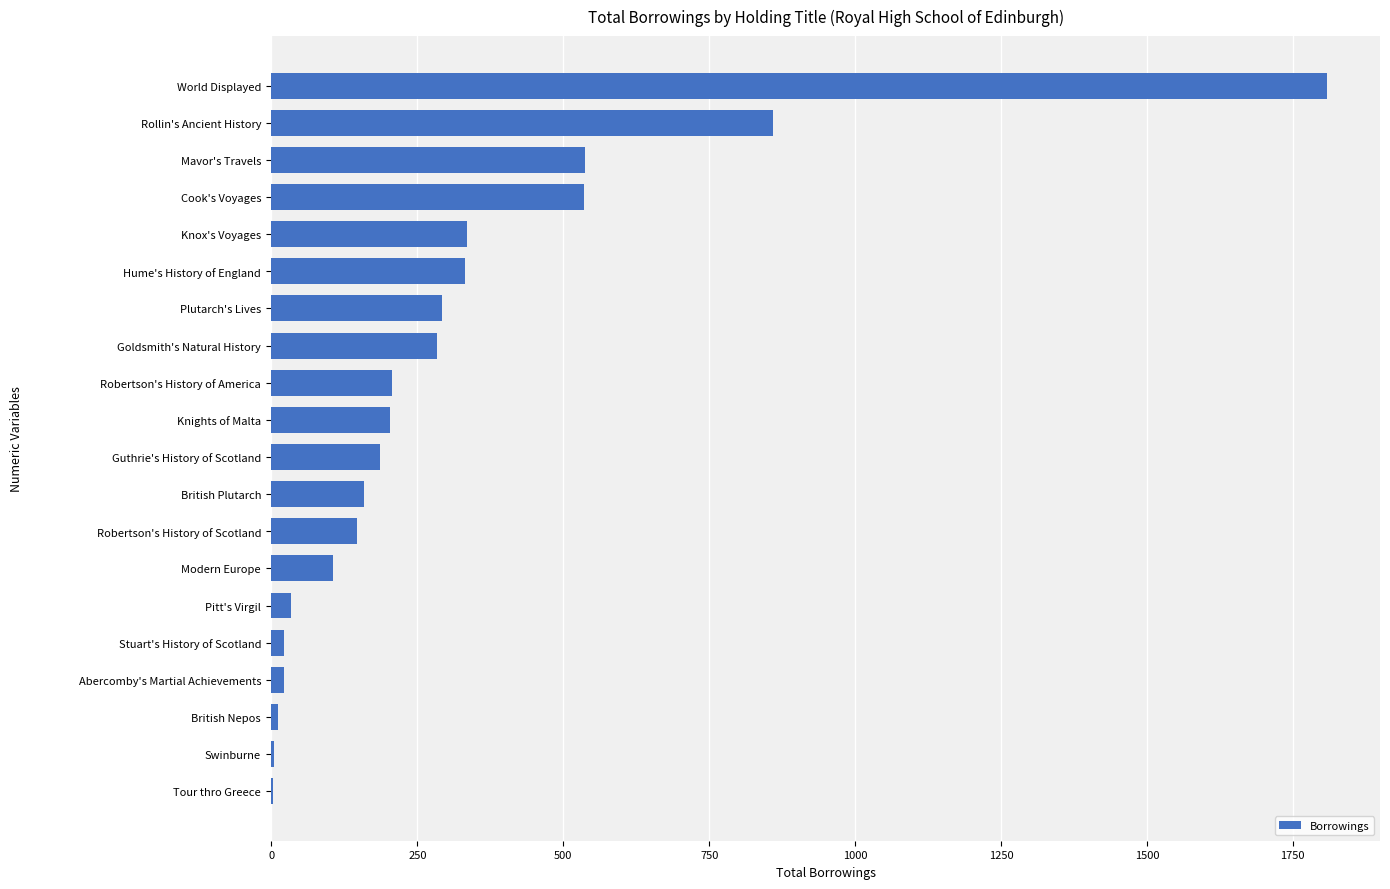

What is the change in value from Modern Europe to Cook's Voyages?

+431